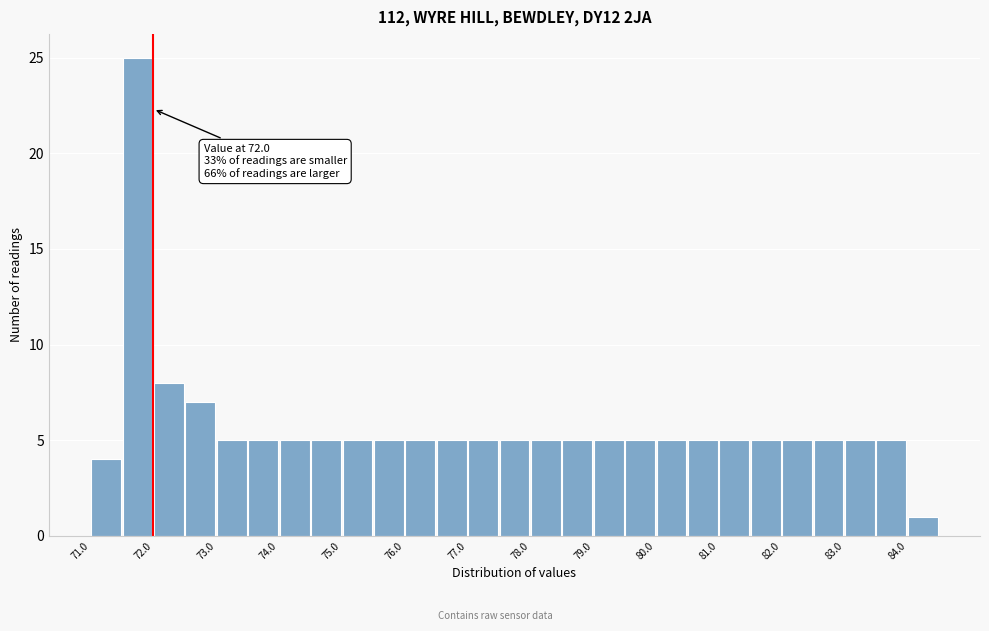

Over which range of the x-axis is the bar tallest?

71.5 to 72.0